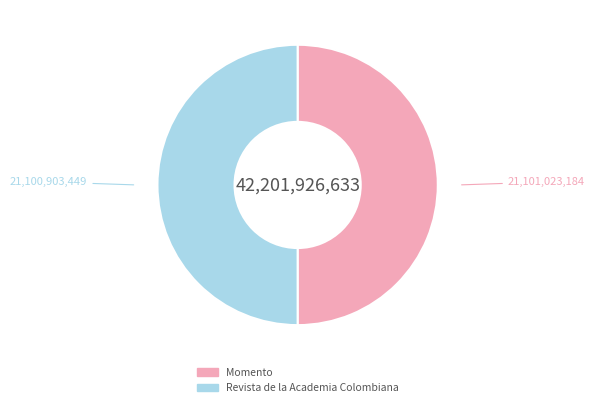

Combined, do Revista de la Academia Colombiana and Momento account for over 50%?

Yes